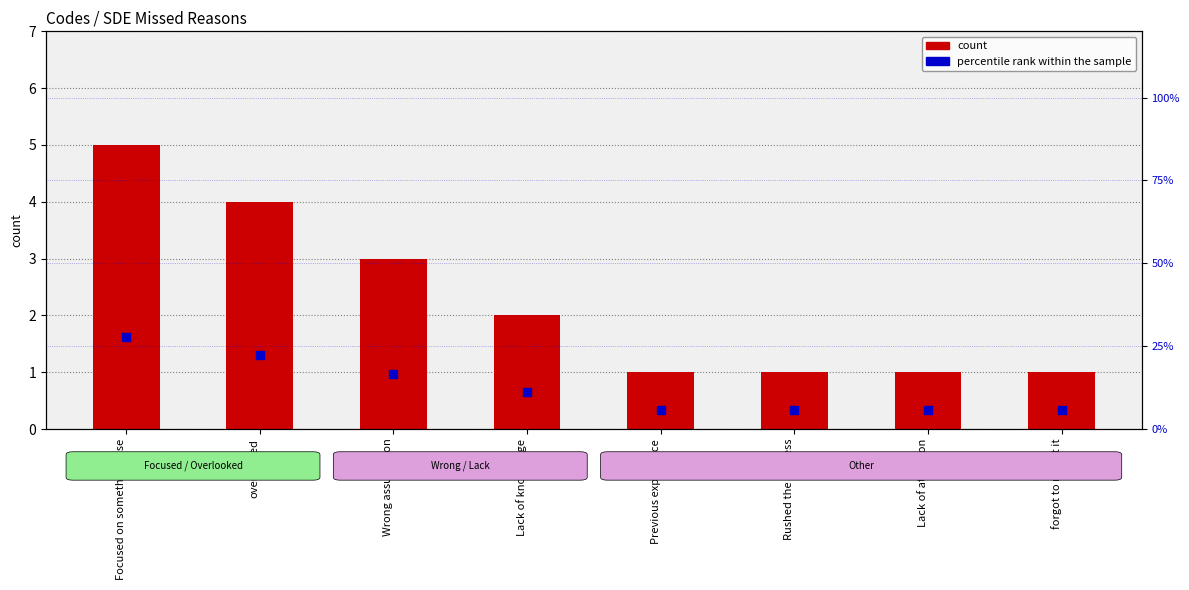

Which series has the widest spread of Y values?

percentile rank within the sample